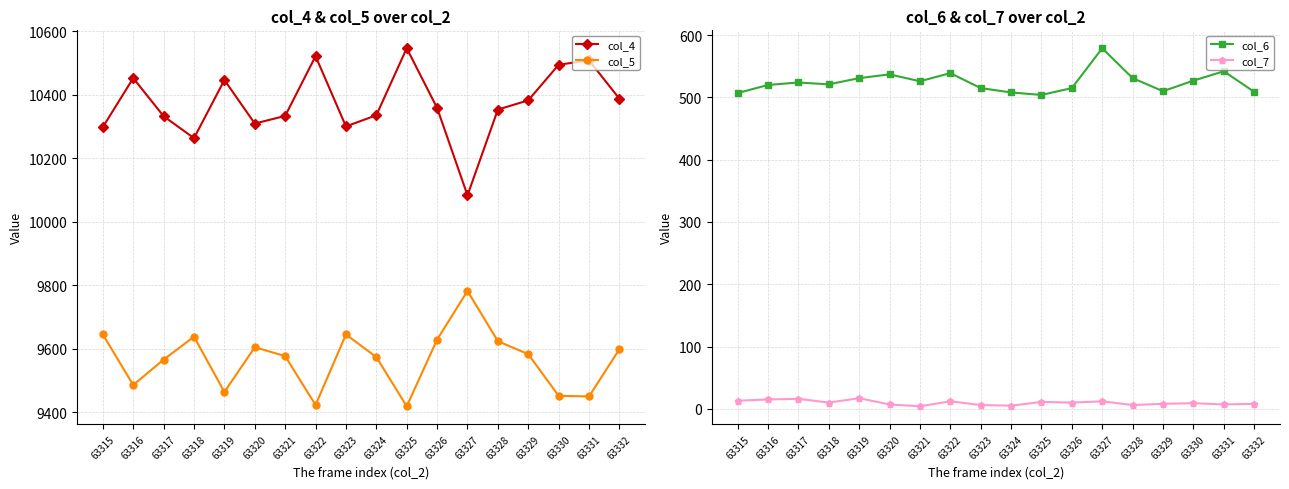

Which series has the widest spread of values?

col_4